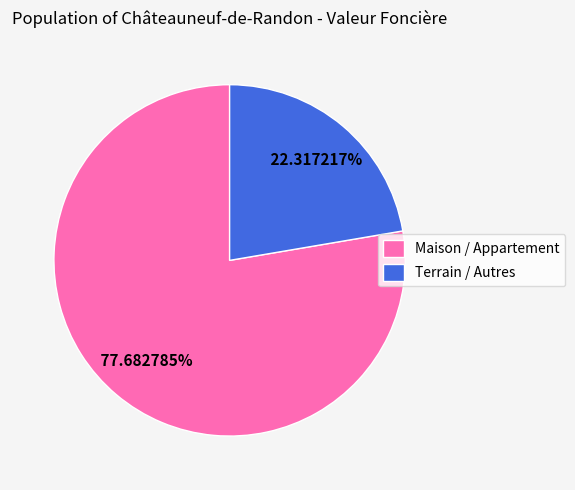

What is the majority slice?

Maison / Appartement